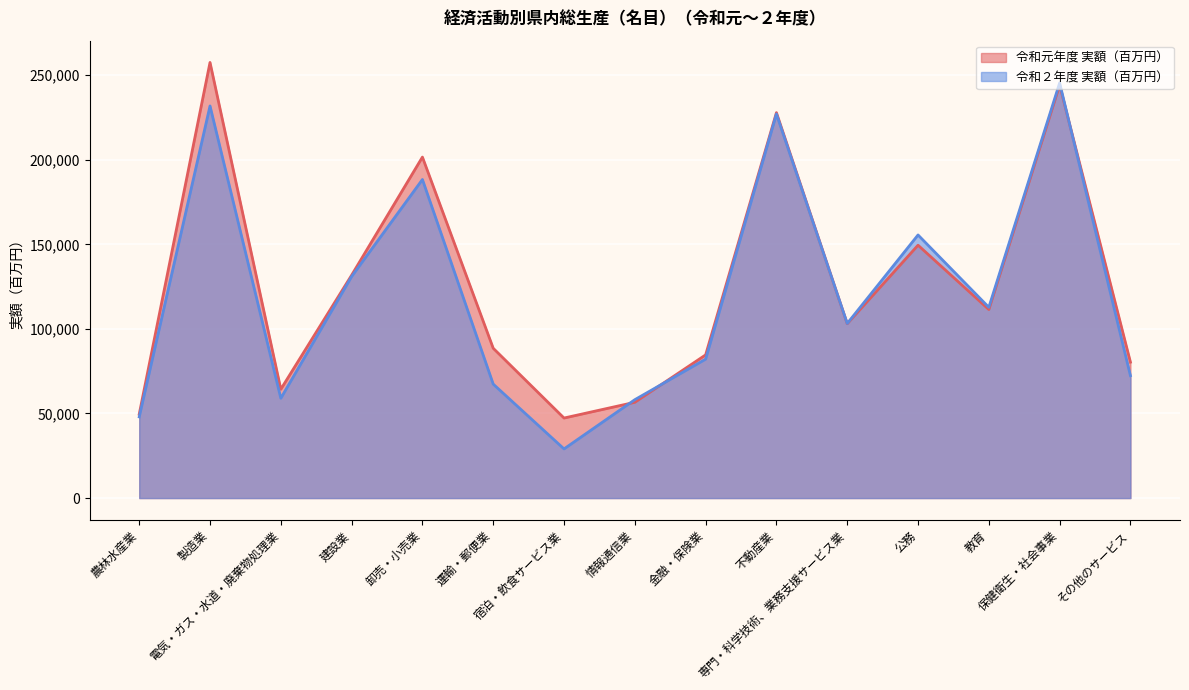

What is the sum of all 令和元年度 実額（百万円） values?

1898237